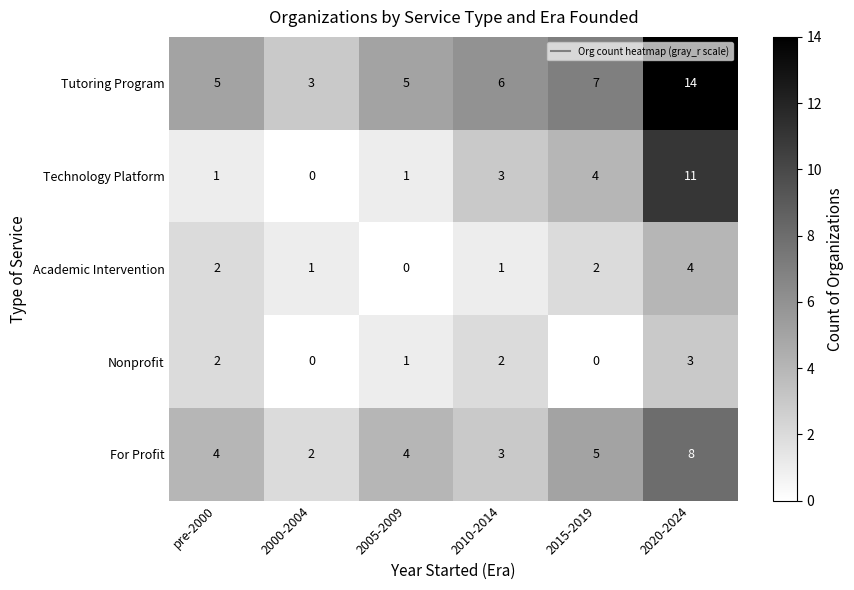

Reading left to right, what are all the values shown in this chart?

Tutoring Program: 5	3	5	6	7	14
Technology Platform: 1	0	1	3	4	11
Academic Intervention: 2	1	0	1	2	4
Nonprofit: 2	0	1	2	0	3
For Profit: 4	2	4	3	5	8